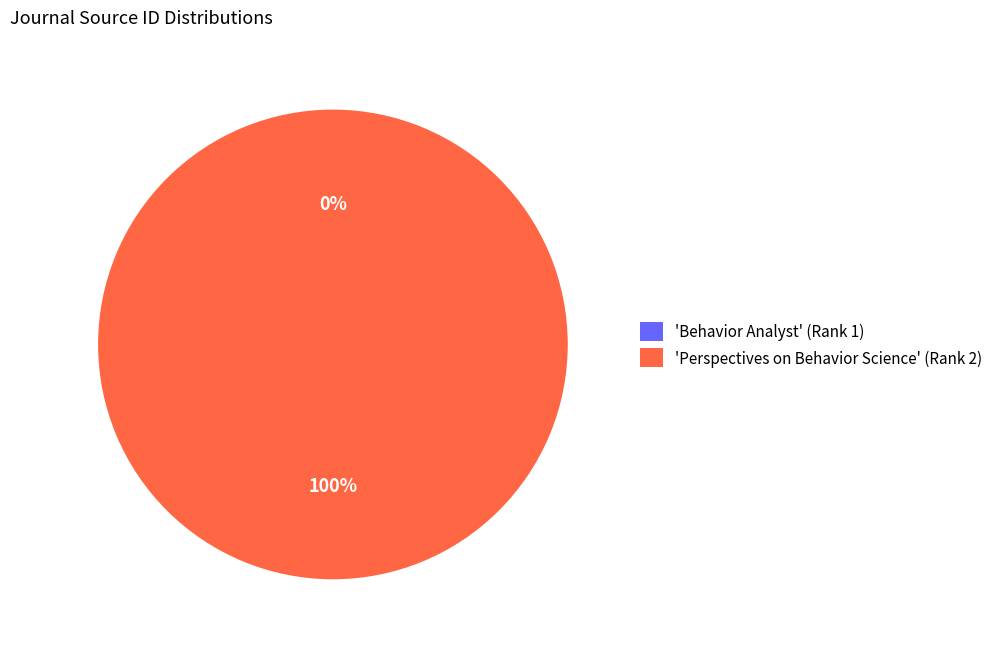

To the nearest percent, what is the difference between the largest and smallest slice percentages?

100%